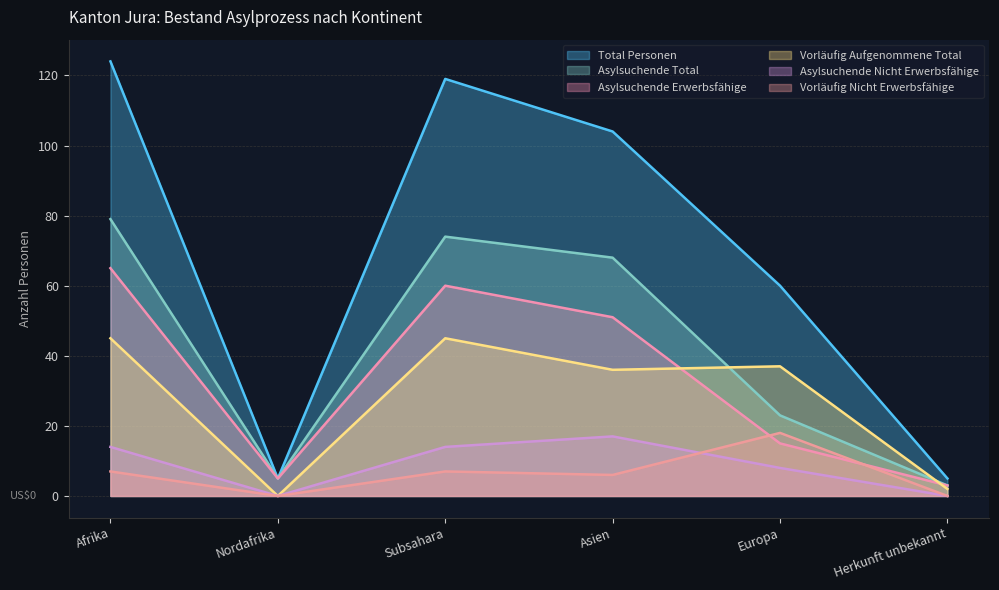

What are all the series names shown in the legend?

Total Personen, Asylsuchende Total, Asylsuchende Erwerbsfähige, Vorläufig Aufgenommene Total, Asylsuchende Nicht Erwerbsfähige, Vorläufig Nicht Erwerbsfähige